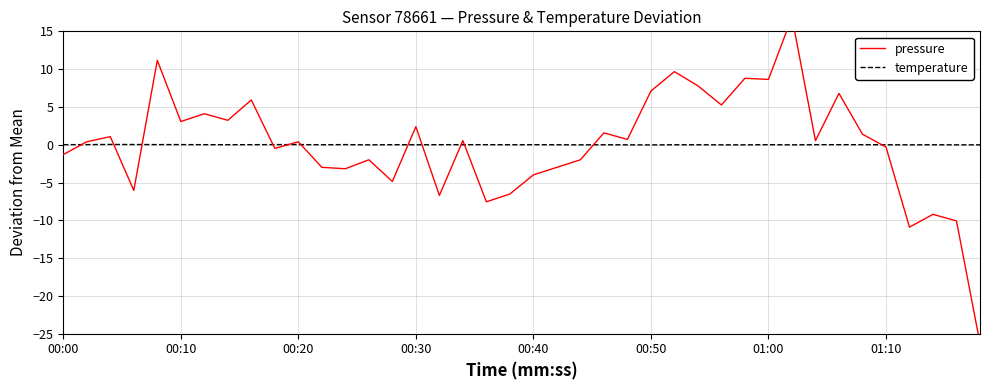

What value does the pressure series have at 17?

0.5